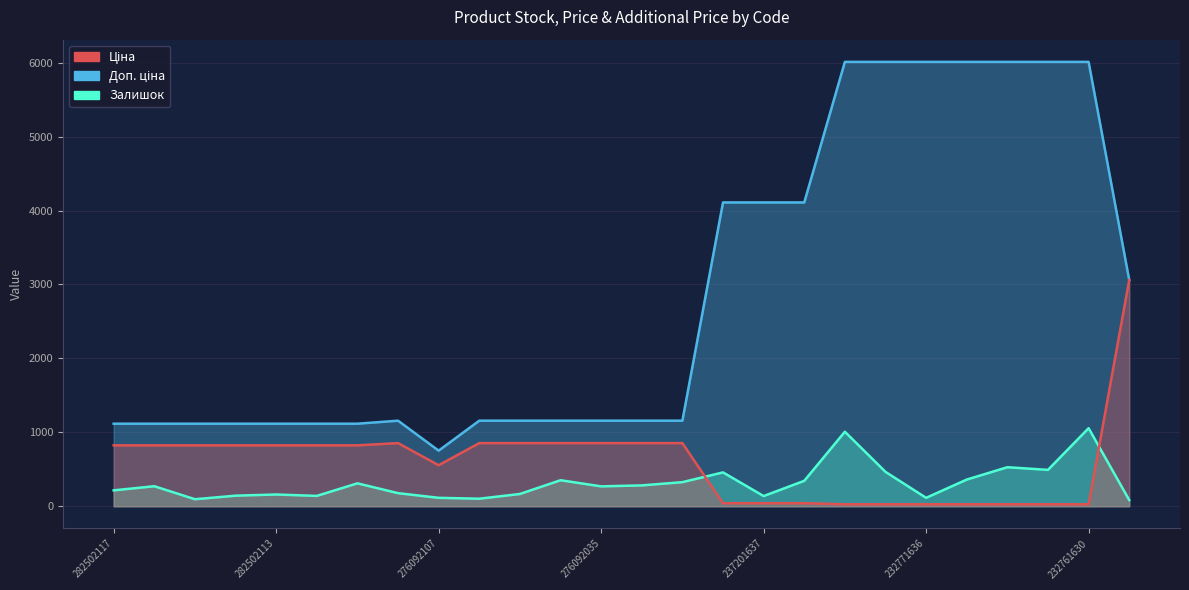

What is the label of the 8th point from the left?

276092108